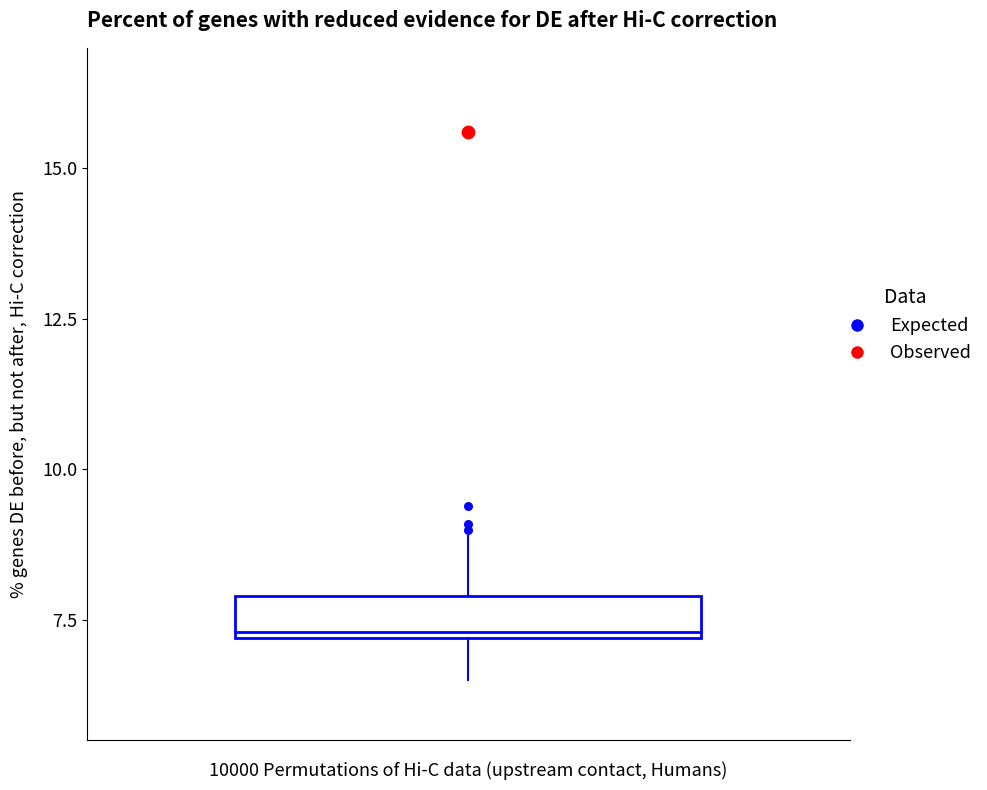

What are all the series names shown in the legend?

Expected, Observed